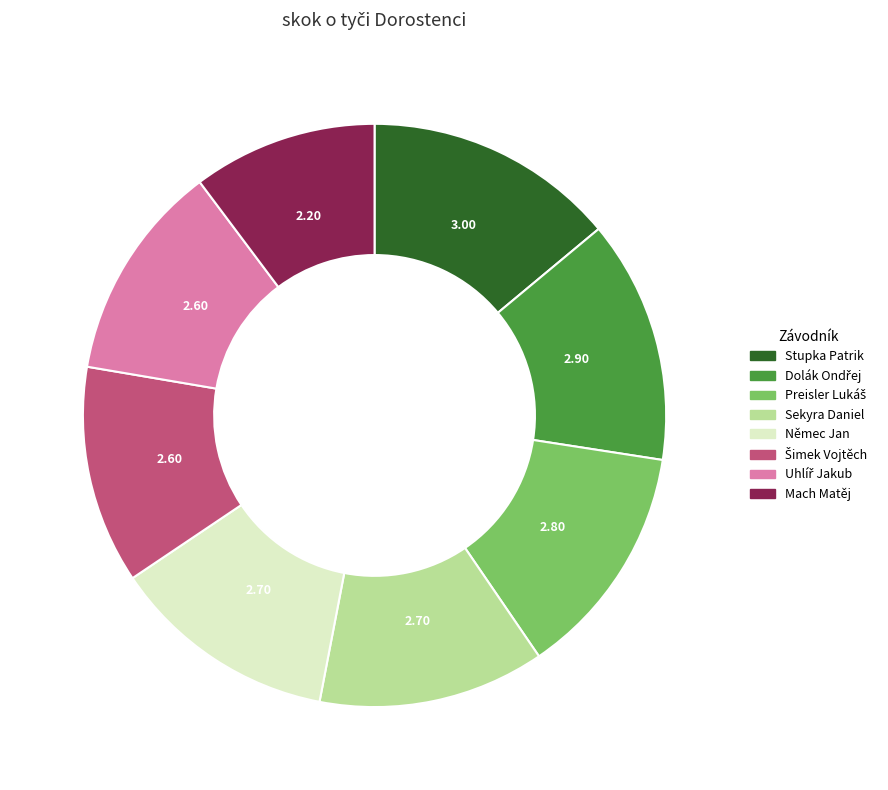

Does Stupka Patrik represent more than half of the total?

No